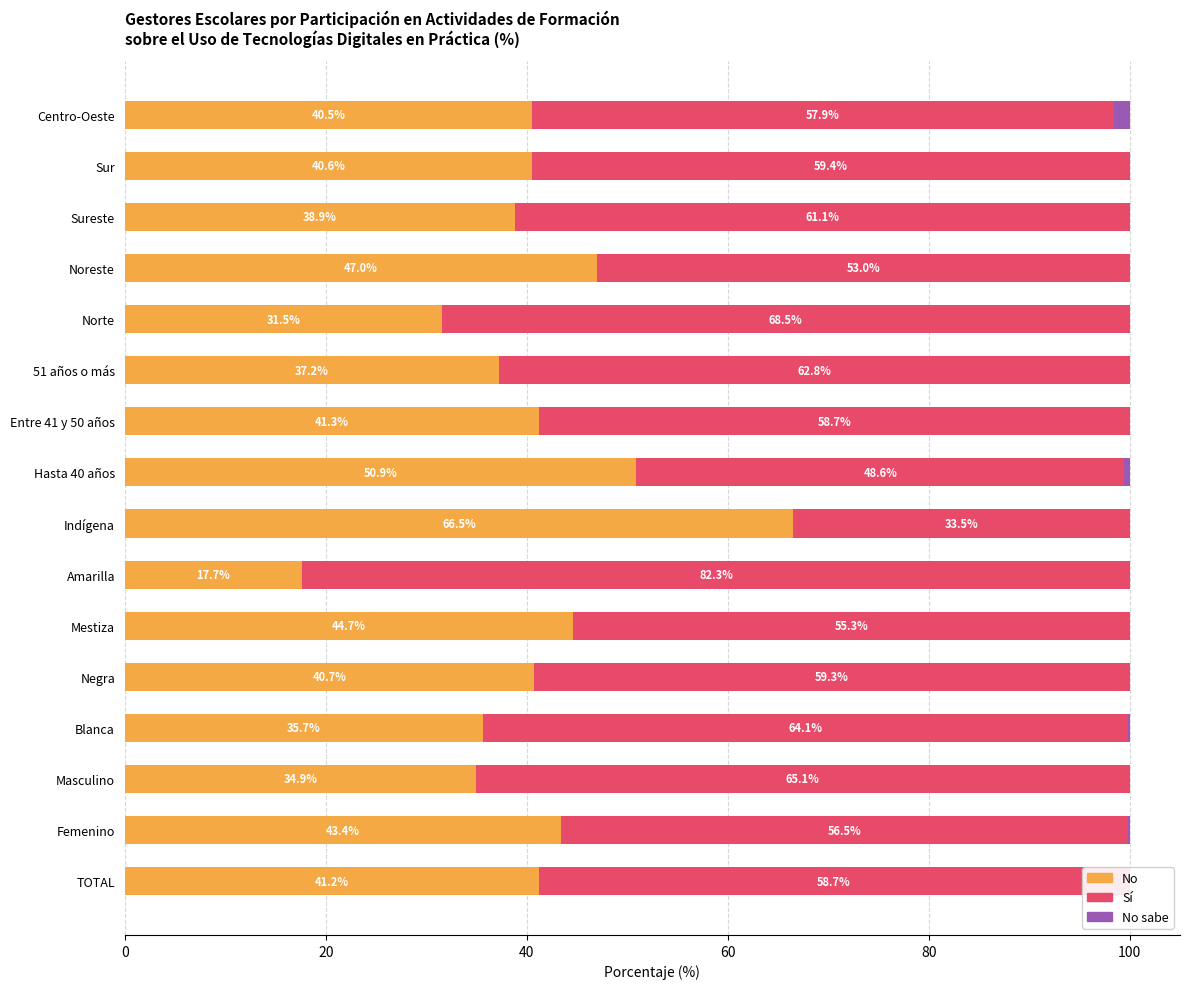

Is it true that No sabe equals 0.0 at Norte?

True